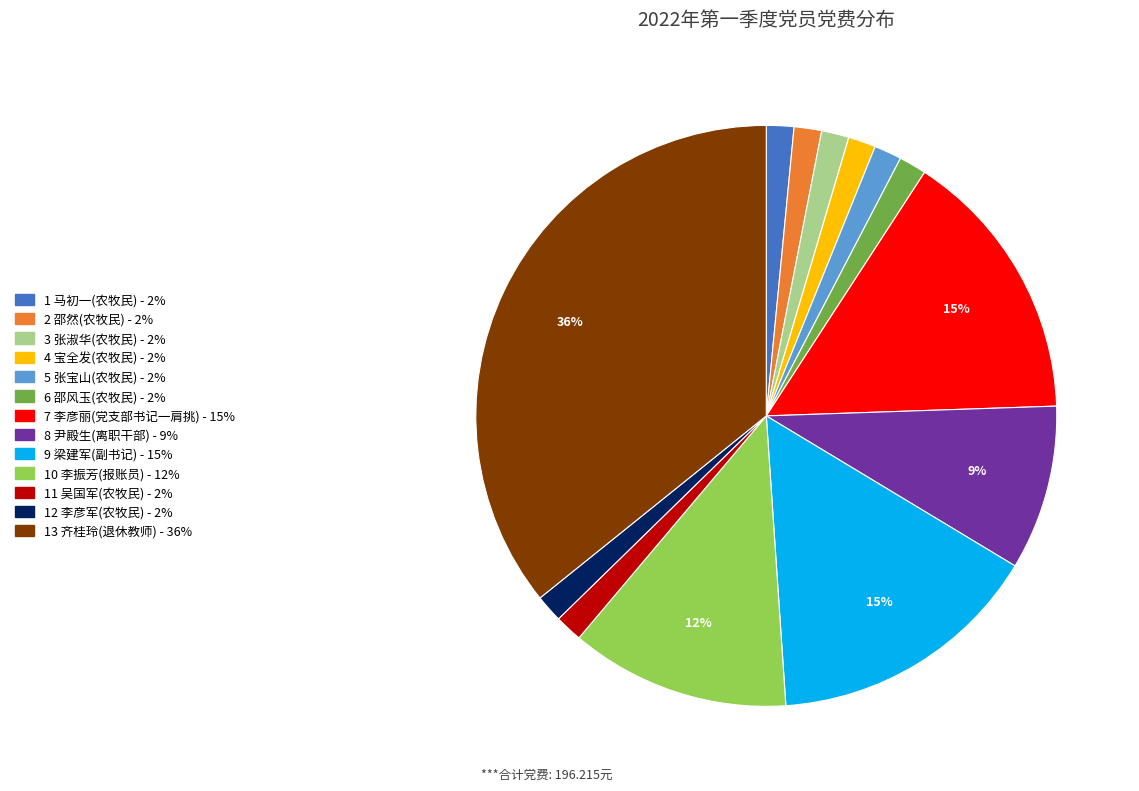

To the nearest percent, what is the average slice percentage?

8%